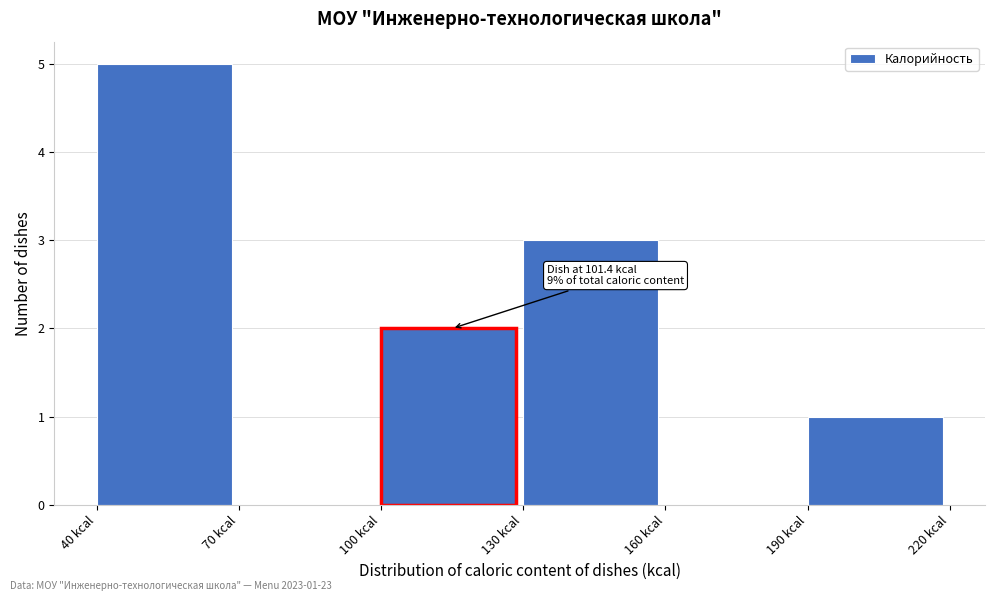

Which range on the x-axis has the tallest bar?

40 to 70